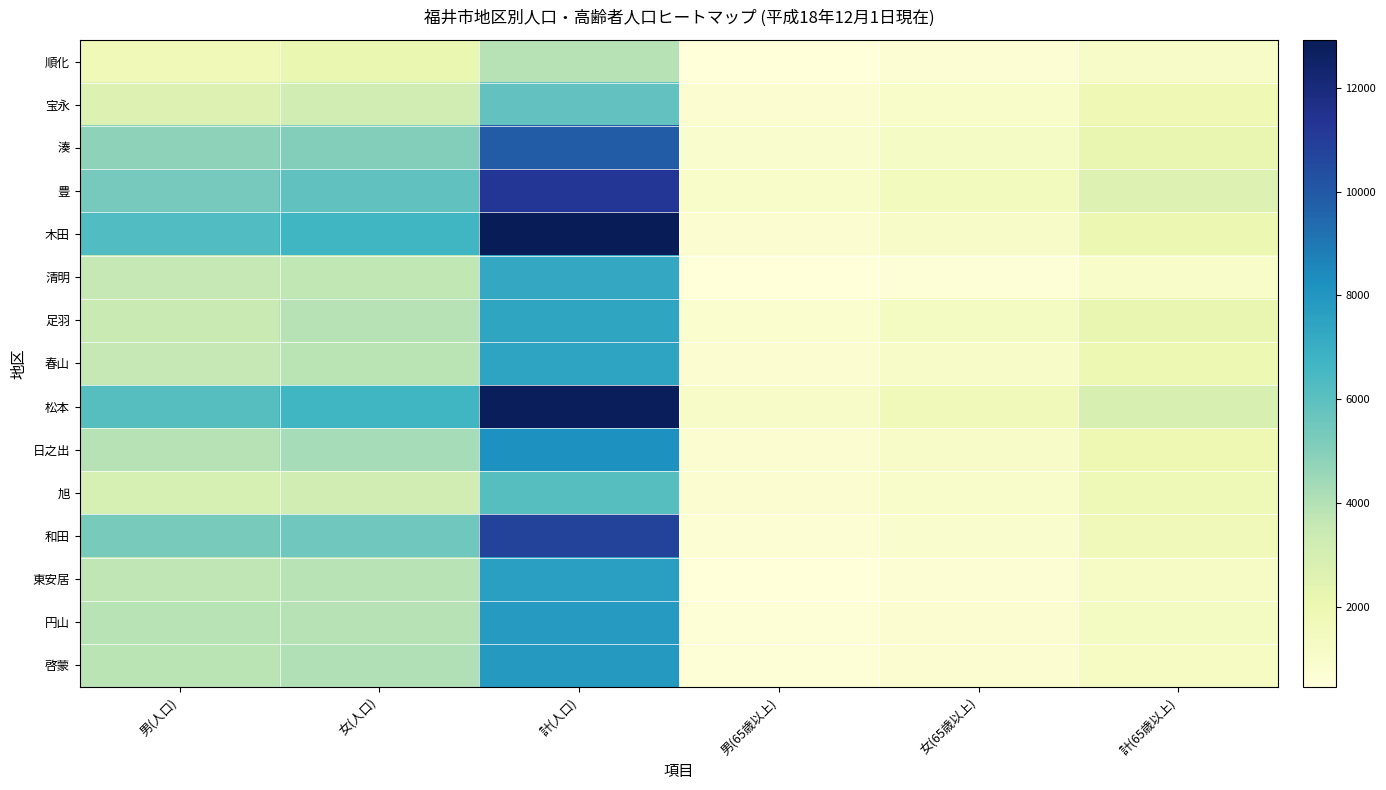

Between 女(65歳以上) and 男(65歳以上), which is larger?

女(65歳以上)